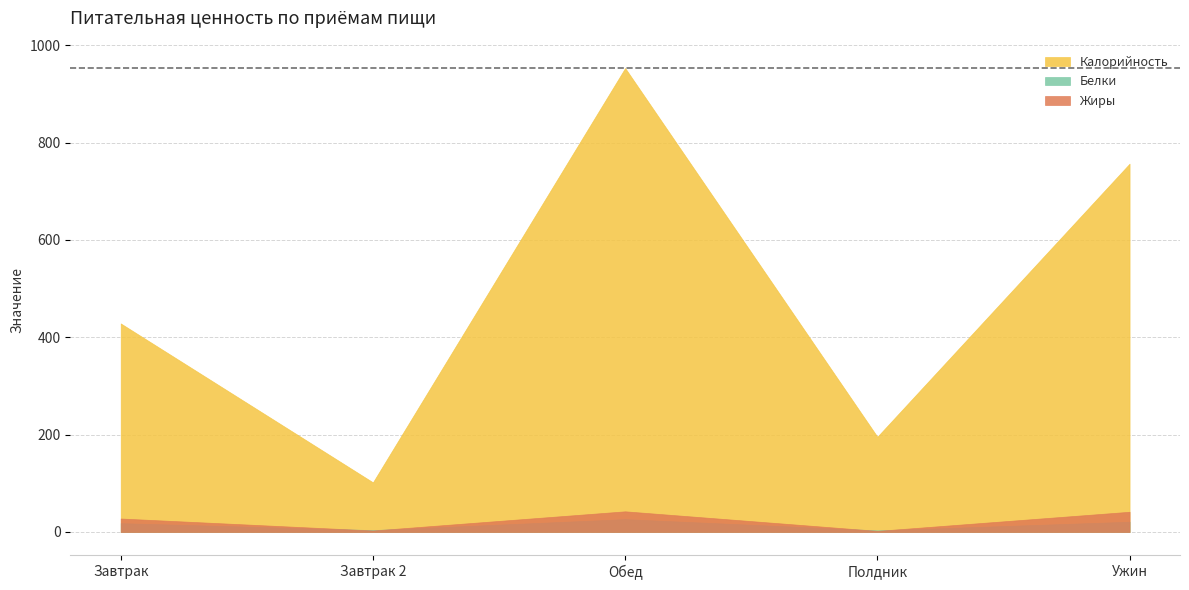

Is it true that Белки equals 3.8 at Завтрак 2?

True